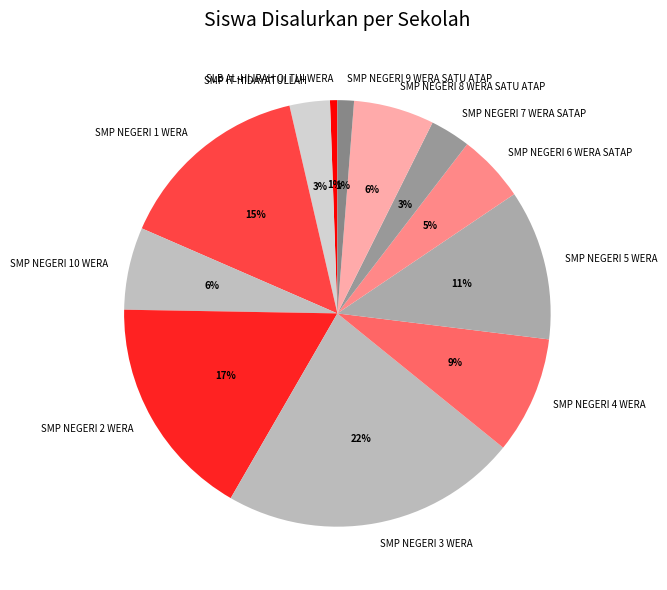

Count the number of slices in the pie.

12